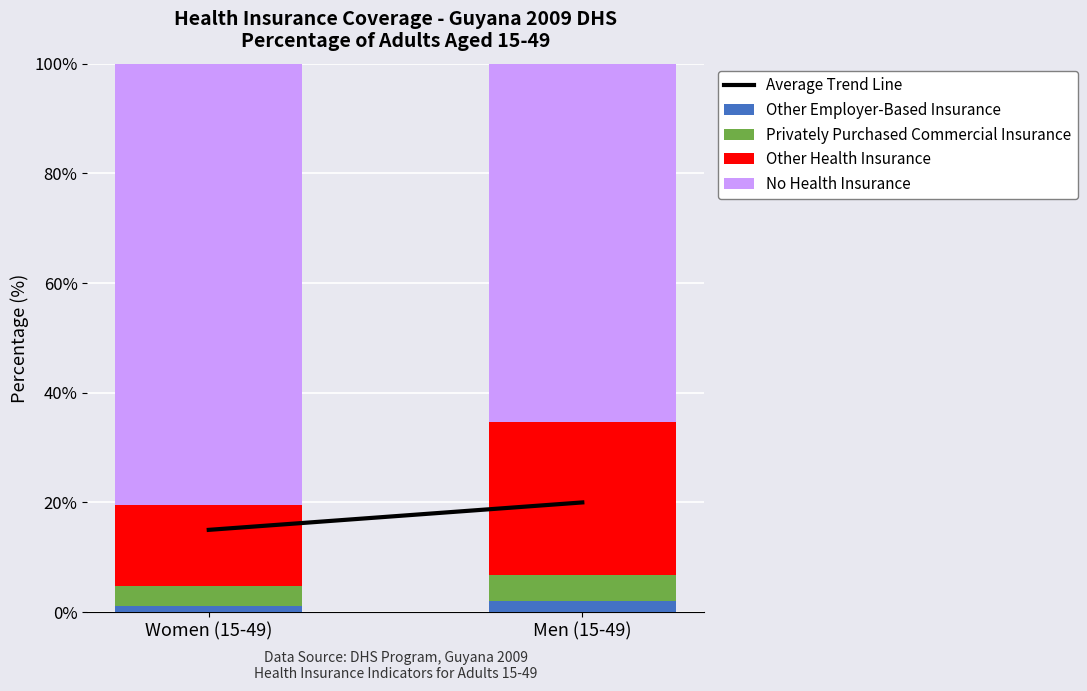

List the series in order of their peak value, lowest first.

Other Employer-Based Insurance, Privately Purchased Commercial Insurance, Average Trend Line, Other Health Insurance, No Health Insurance